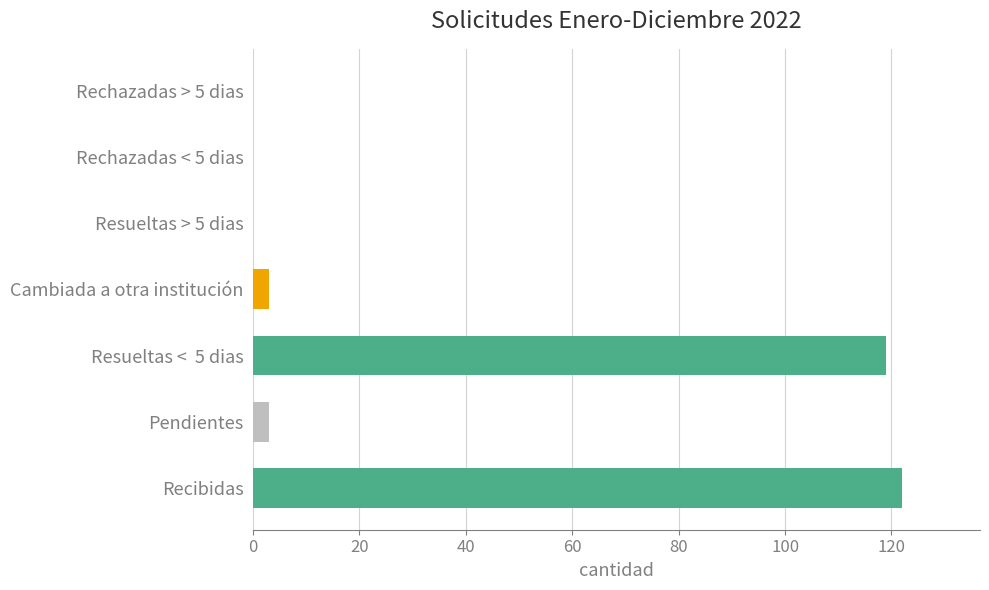

Are the bars grouped side by side (vs. stacked)?

No